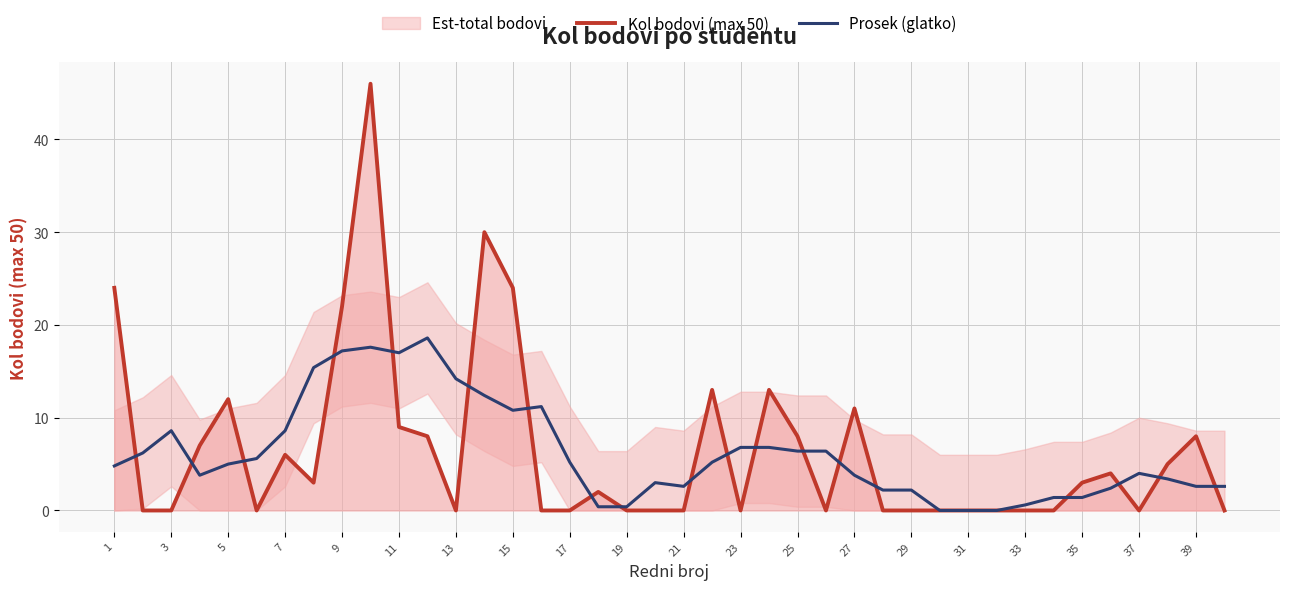

What is the highest value of the Kol bodovi (max 50) series?

46.0